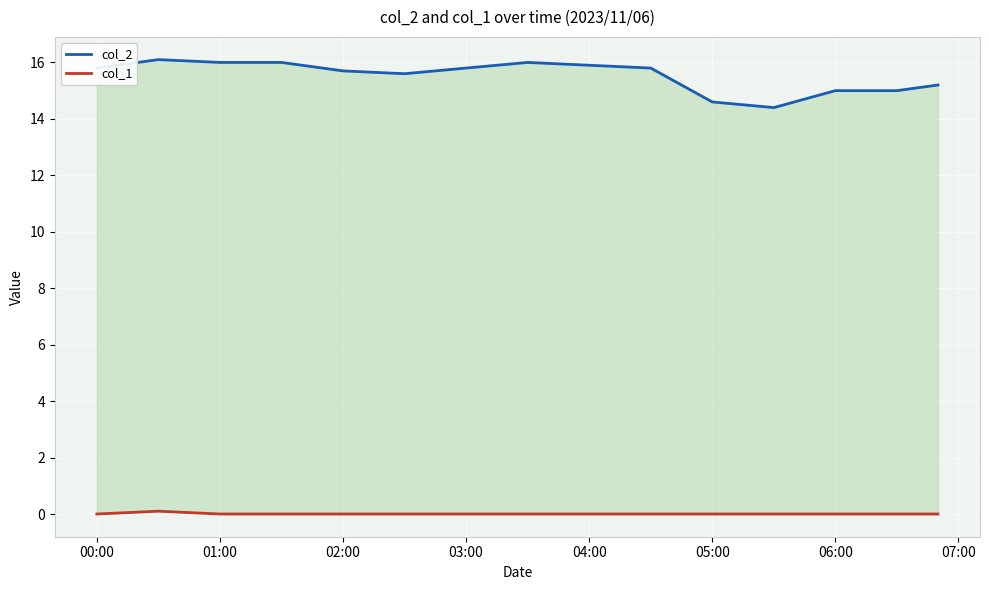

At how many categories does at least one series exceed 1?

15